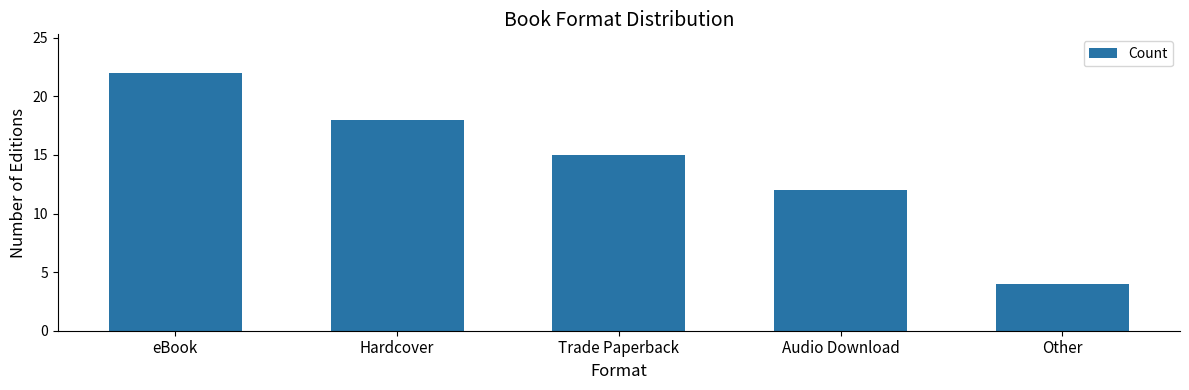

Reading left to right, transcribe all the data shown in this chart.

eBook=22	Hardcover=18	Trade Paperback=15	Audio Download=12	Other=4